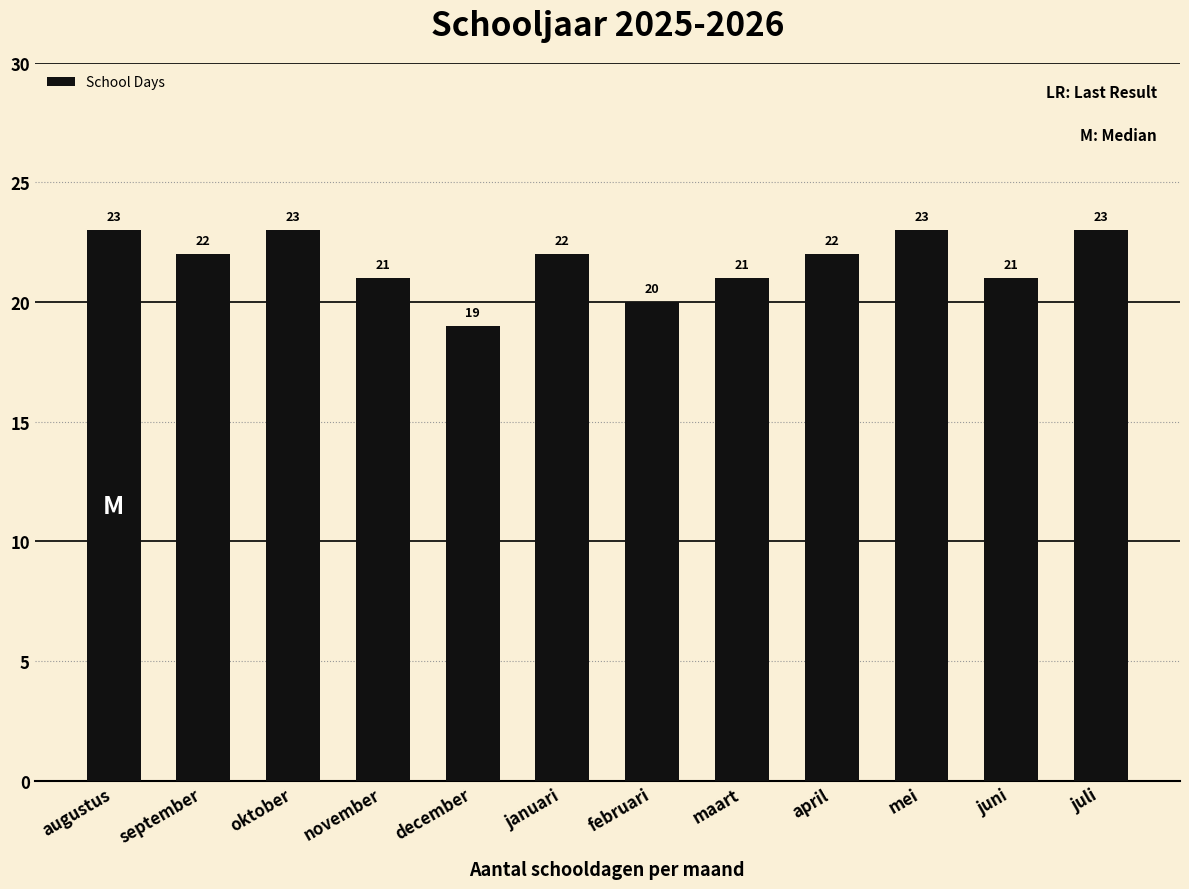

Reading left to right, transcribe all the data shown in this chart.

23	22	23	21	19	22	20	21	22	23	21	23